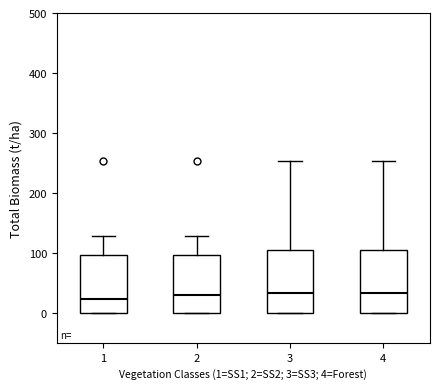

Reading left to right, read every box against the y-axis: the position of its median line, the range the box covers, and the ends of its whiskers. The values are not printed on the chart, so give them approximately, as read against the axis.

1: median 20, box 0 to 100, whiskers 0 to 130
2: median 30, box 0 to 100, whiskers 0 to 130
3: median 30, box 0 to 100, whiskers 0 to 250
4: median 30, box 0 to 100, whiskers 0 to 250